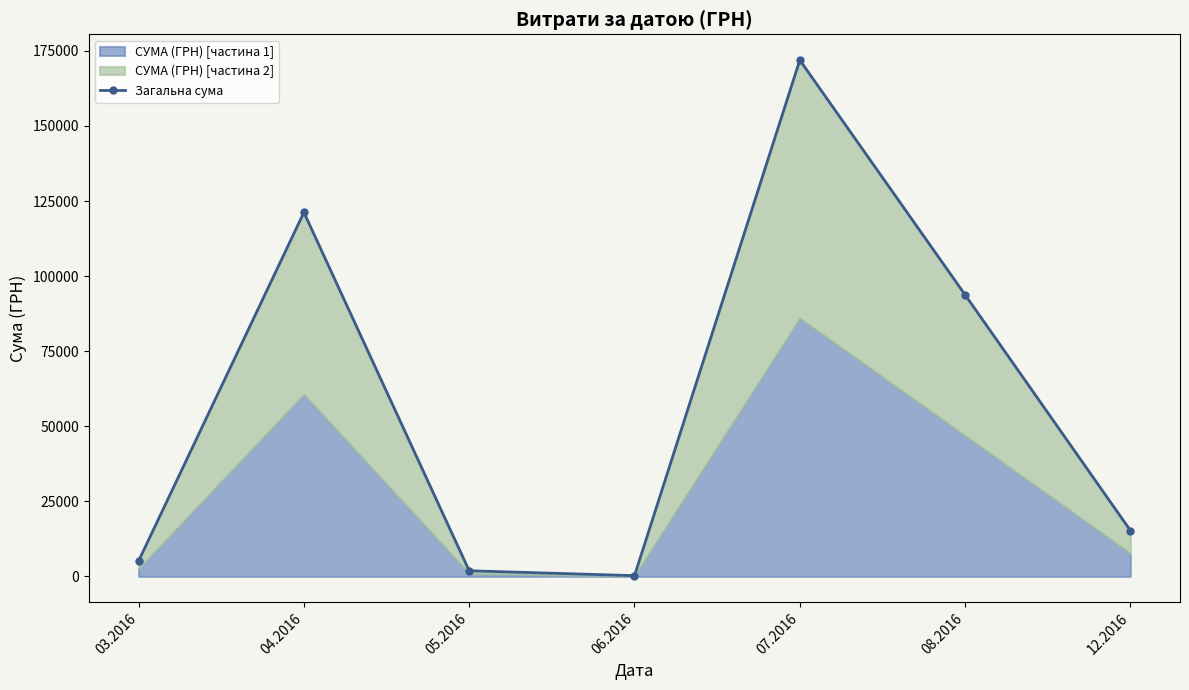

Which label corresponds to the largest value in the chart?

07.2016